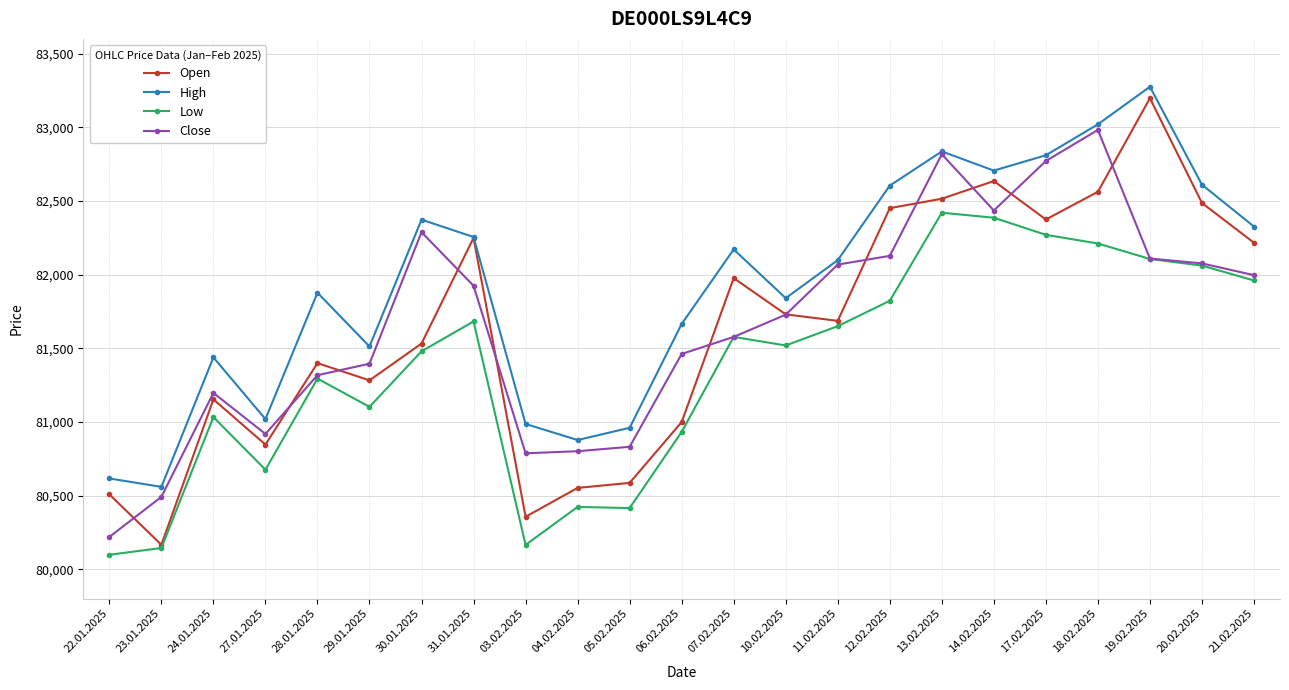

What is the value of the Low point at the 5th from the left?

81294